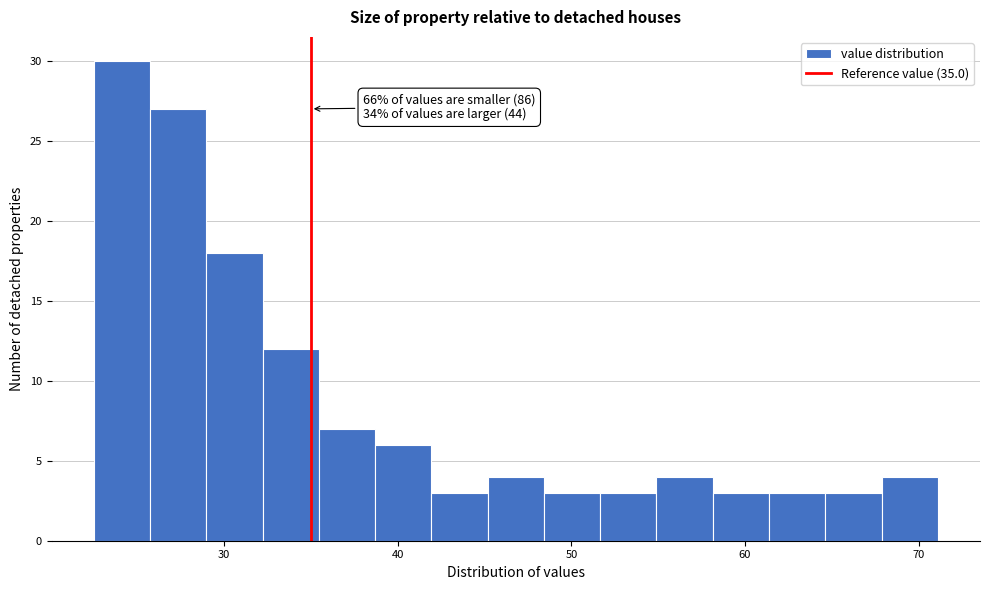

Read against the x-axis, roughly where is the centre of the tallest bar?

24